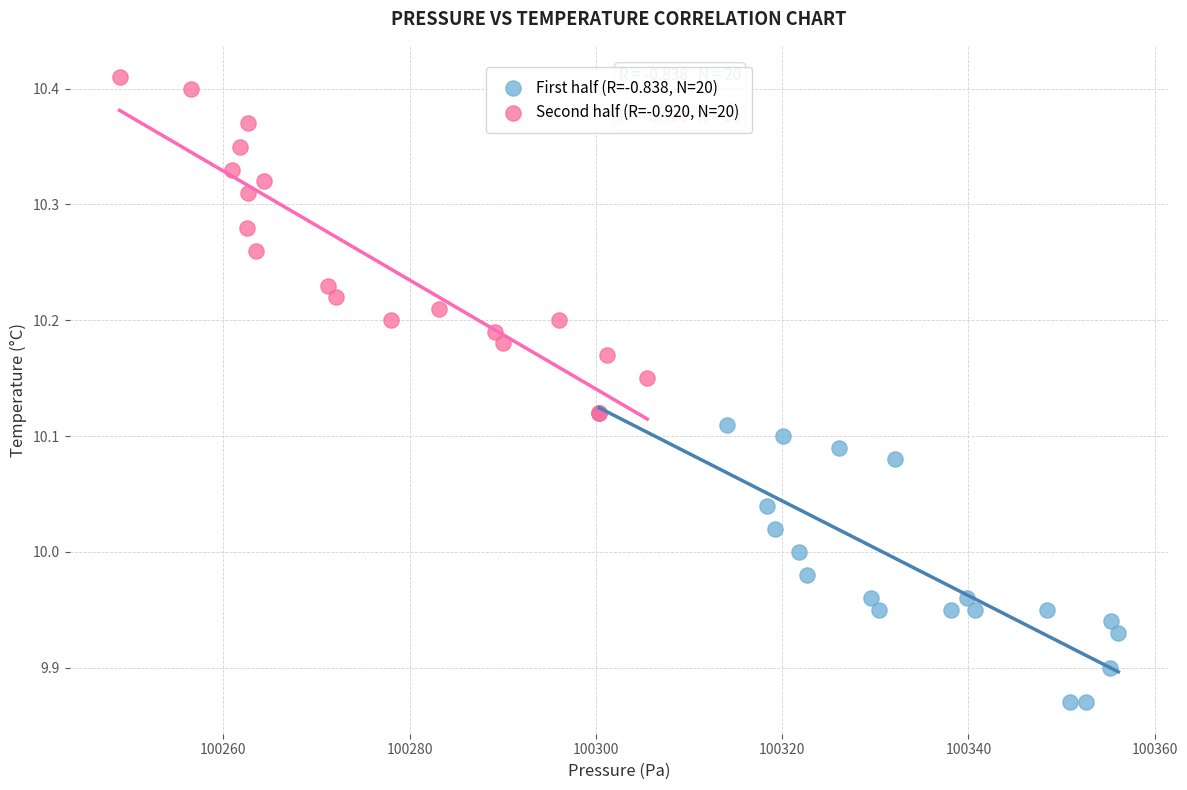

Which series has the widest spread of Y values?

Second half (R=-0.920, N=20)